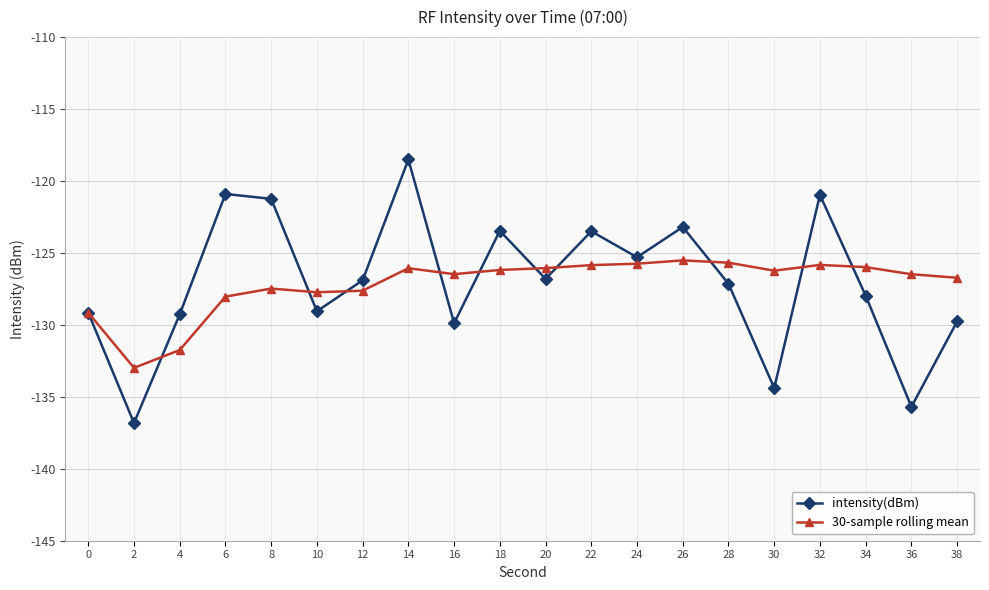

The value of intensity(dBm) at 34 is -49.9. True or false?

False